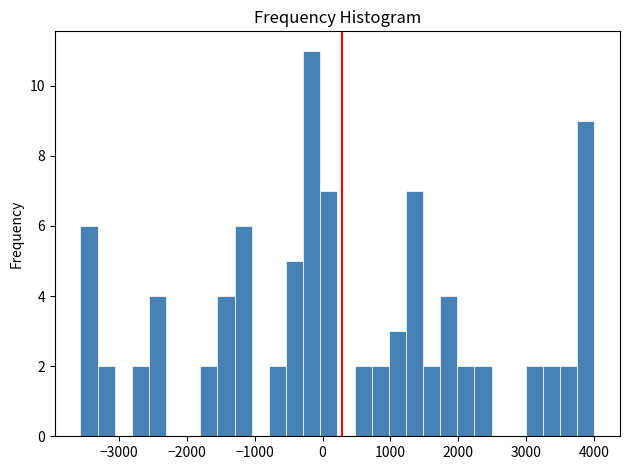

Read against the x-axis, roughly where is the centre of the tallest bar?

-200